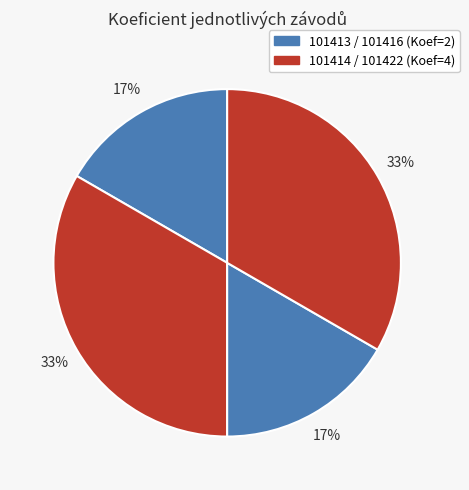

Rank the categories by value from highest to lowest.

101414, 101422, 101413, 101416